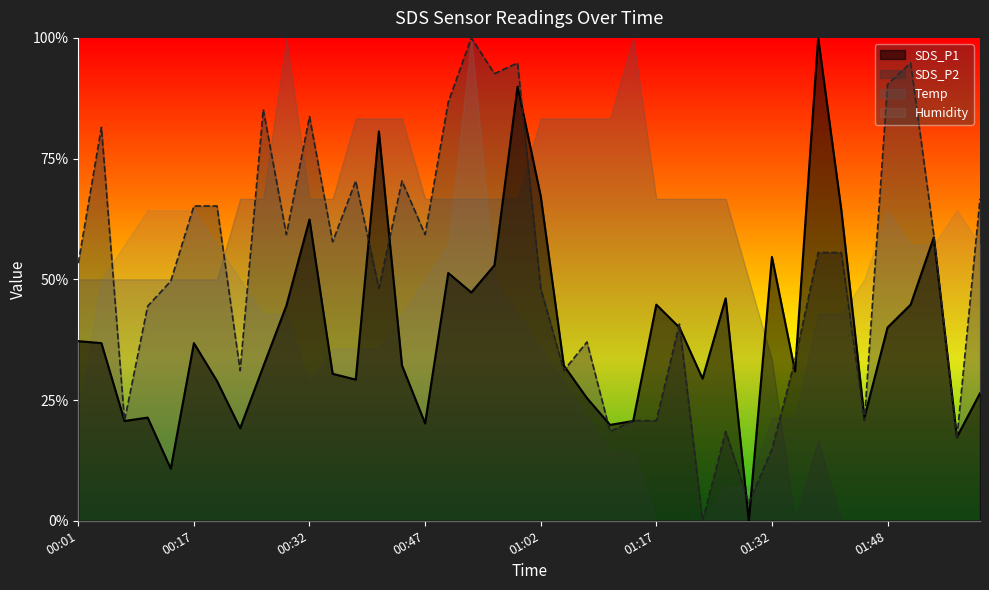

What is the label of the 2nd point from the left?

00:04